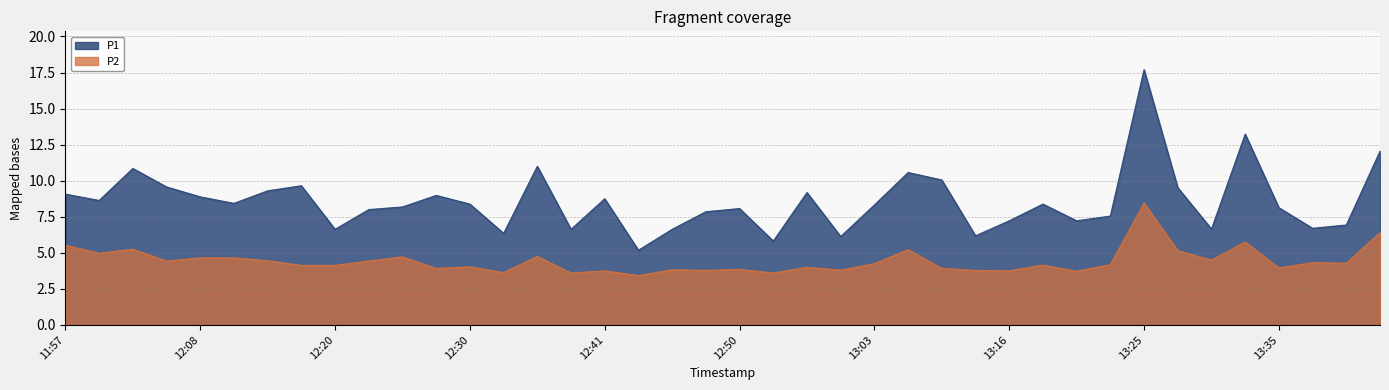

What is the difference between the second highest and minimum values in the P2 series?

3.0